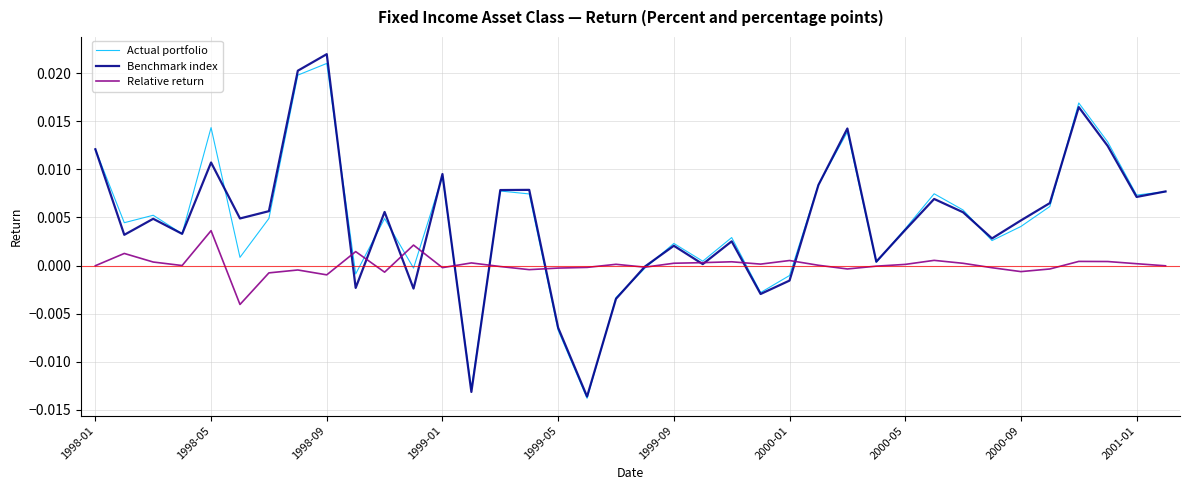

Which series has the largest range (max minus min)?

Benchmark index